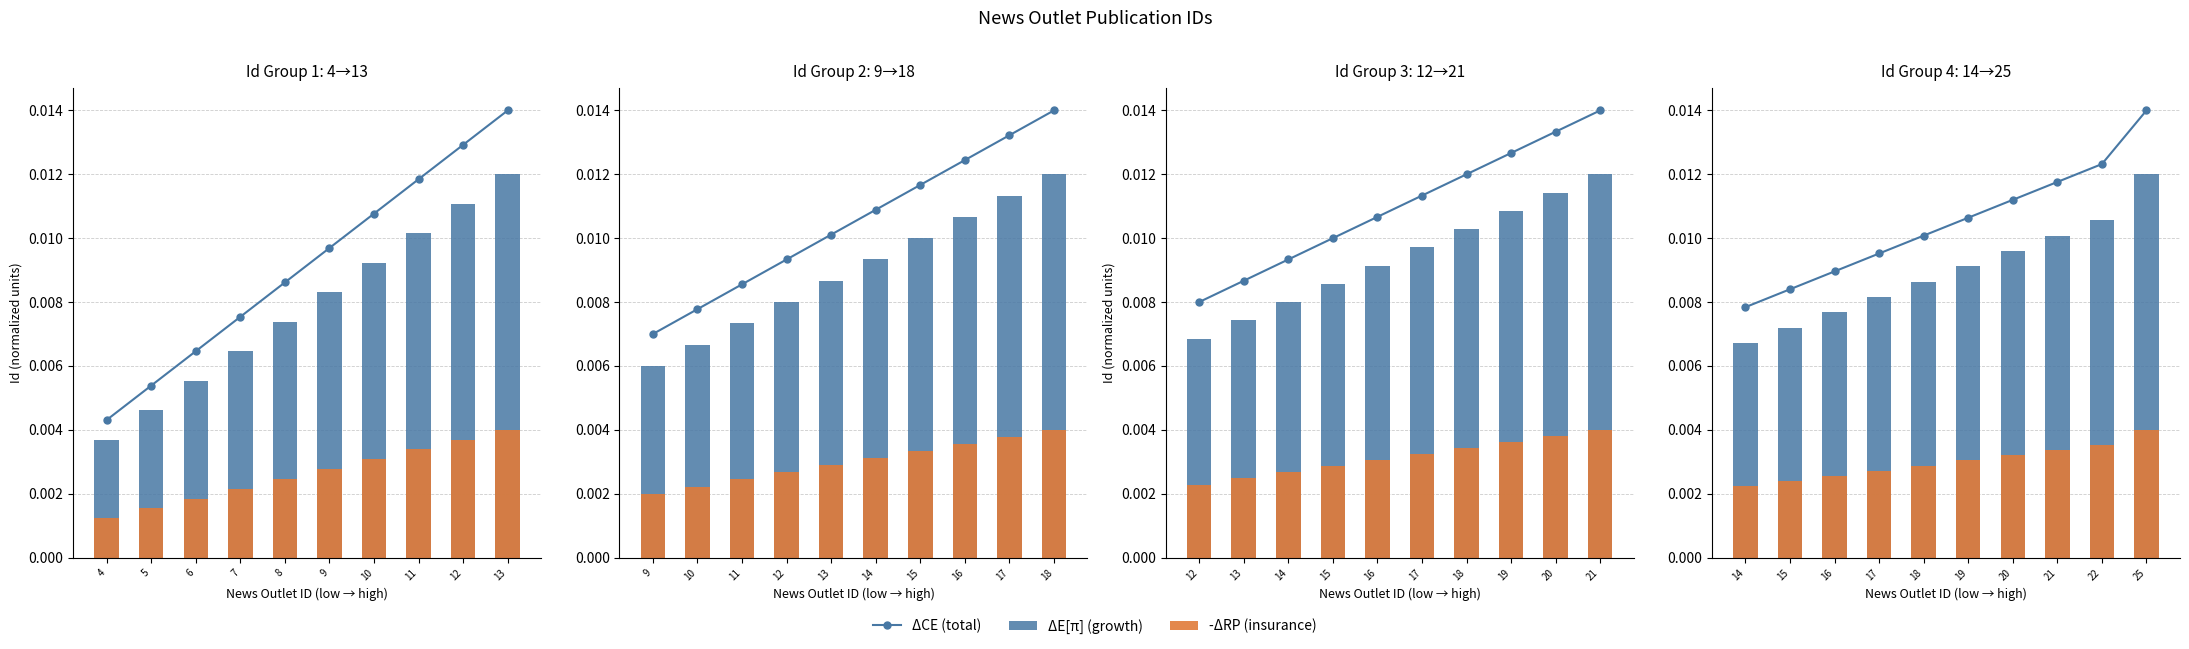

Which has a higher value, 21 or 19?

21